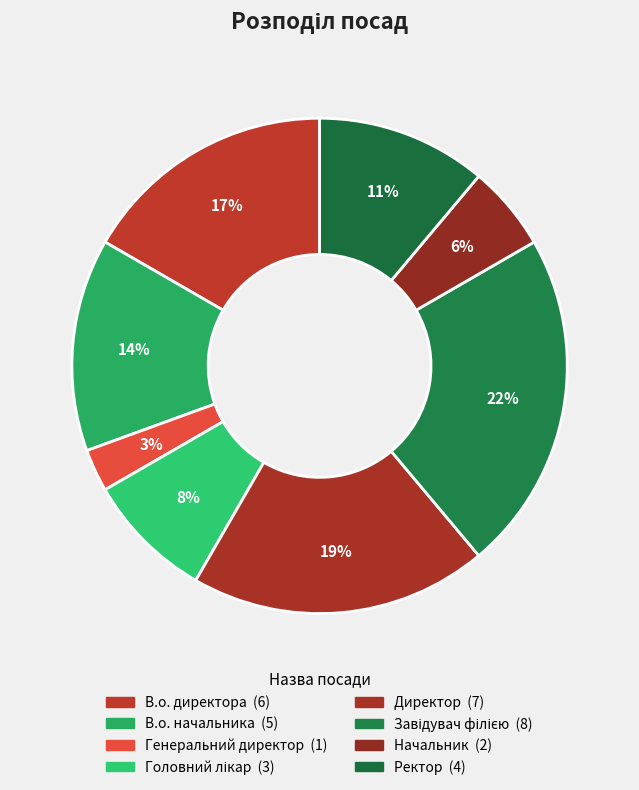

The Директор slice represents 19% of the pie. True or false?

True